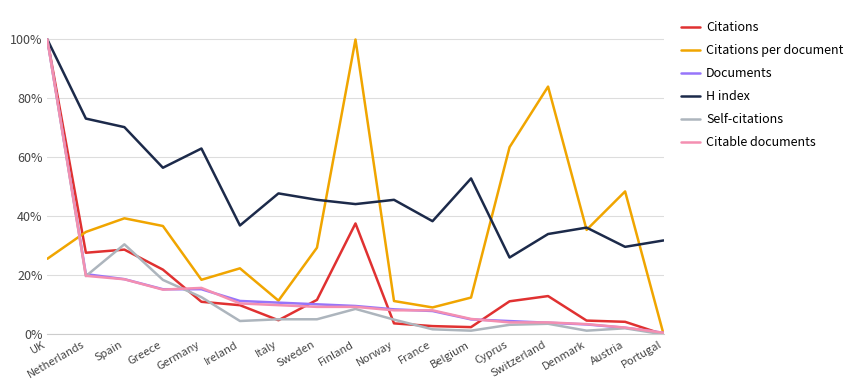

Does the chart display data point markers on the line(s)?

No